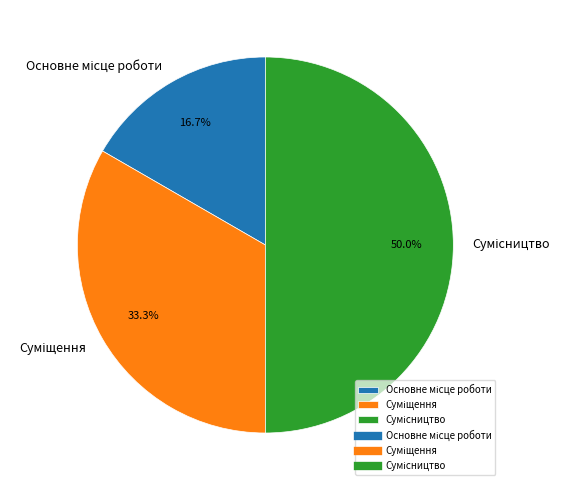

How many segments does this pie chart have?

3